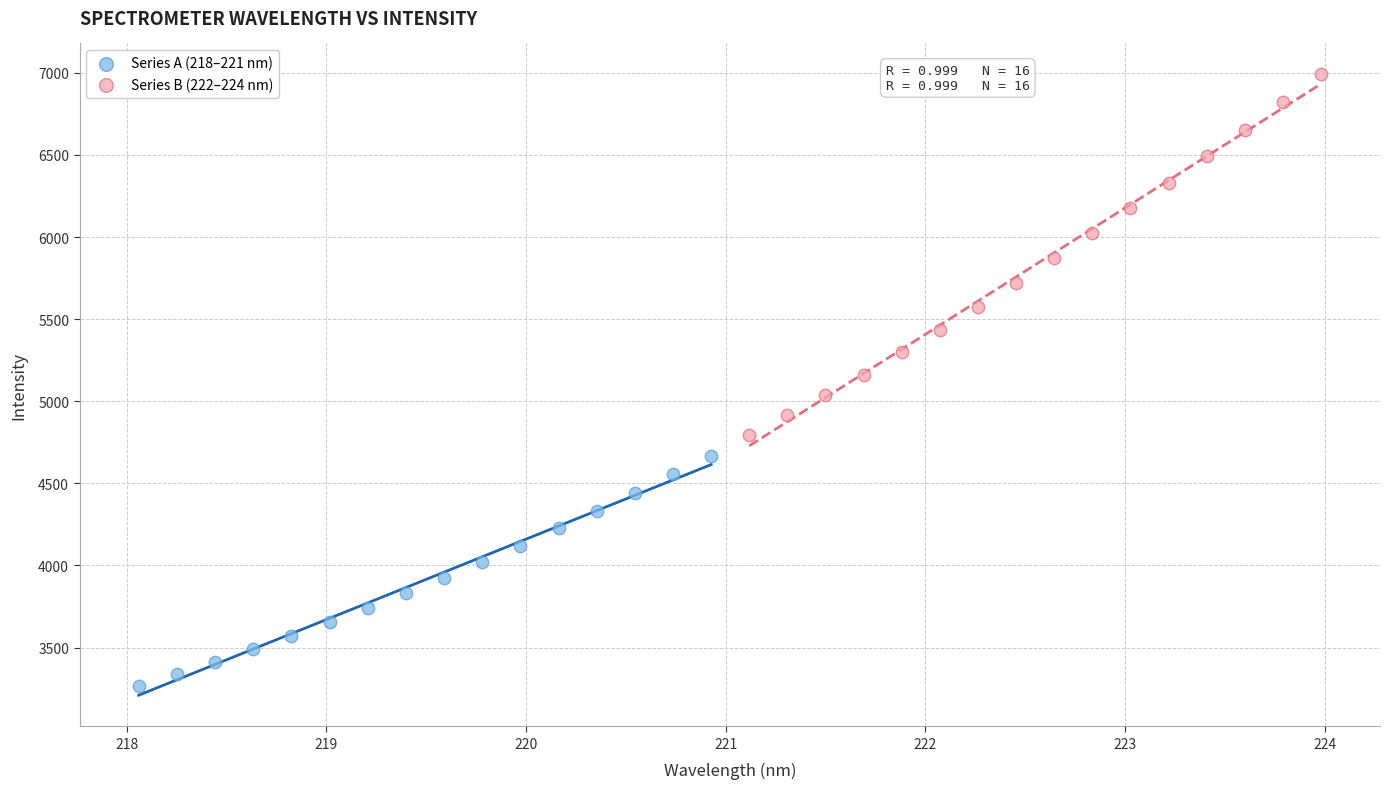

Which series contains the lowest Y value?

Series A (218–221 nm)